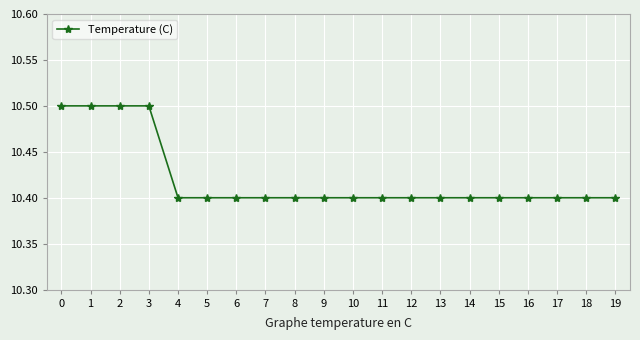

What is the difference between the maximum and minimum values?

0.1